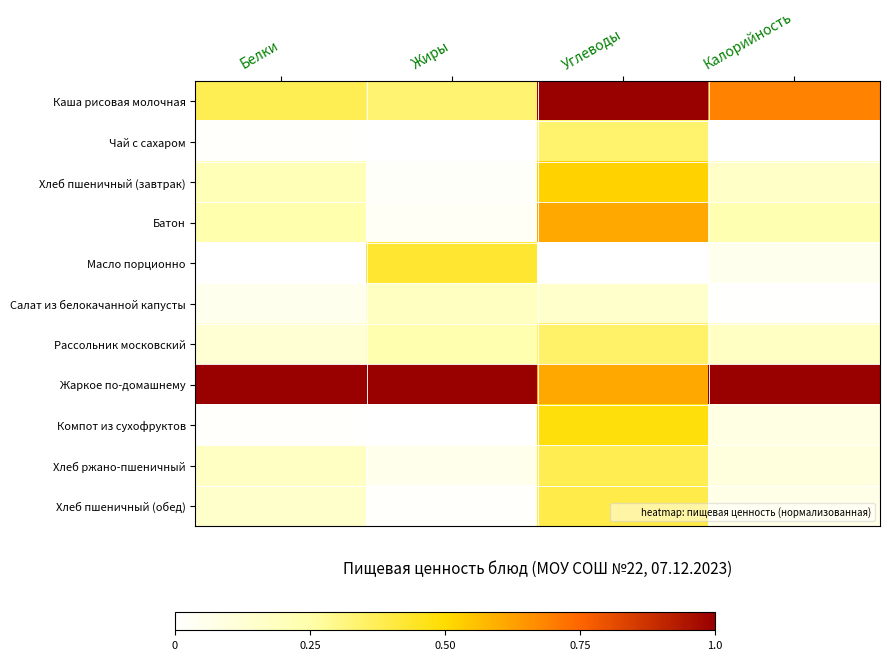

What is the spread (max minus min) of values at Калорийность?

1.0